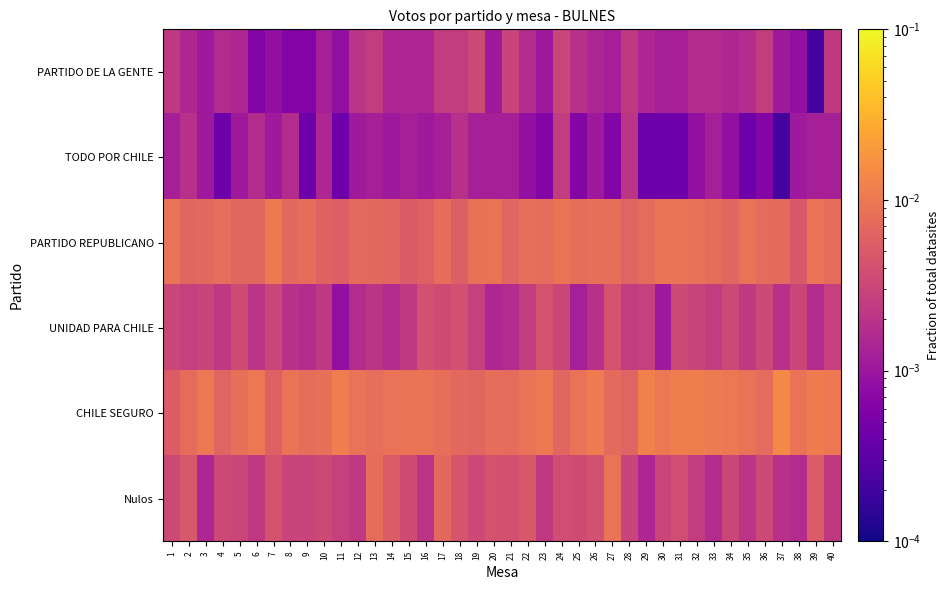

Reading right to left, transcribe all the data shown in this chart.

PARTIDO DE LA GENTE: 40=0.0	39=0.0	38=0.0	37=0.0	36=0.0	35=0.0	34=0.0	33=0.0	32=0.0	31=0.0	30=0.0	29=0.0	28=0.0	27=0.0	26=0.0	25=0.0	24=0.0	23=0.0	22=0.0	21=0.0	20=0.0	19=0.0	18=0.0	17=0.0	16=0.0	15=0.0	14=0.0	13=0.0	12=0.0	11=0.0	10=0.0	9=0.0	8=0.0	7=0.0	6=0.0	5=0.0	4=0.0	3=0.0	2=0.0	1=0.0
TODO POR CHILE: 40=0.0	39=0.0	38=0.0	37=0.0	36=0.0	35=0.0	34=0.0	33=0.0	32=0.0	31=0.0	30=0.0	29=0.0	28=0.0	27=0.0	26=0.0	25=0.0	24=0.0	23=0.0	22=0.0	21=0.0	20=0.0	19=0.0	18=0.0	17=0.0	16=0.0	15=0.0	14=0.0	13=0.0	12=0.0	11=0.0	10=0.0	9=0.0	8=0.0	7=0.0	6=0.0	5=0.0	4=0.0	3=0.0	2=0.0	1=0.0
PARTIDO REPUBLICANO: 40=0.0	39=0.0	38=0.0	37=0.0	36=0.0	35=0.0	34=0.0	33=0.0	32=0.0	31=0.0	30=0.0	29=0.0	28=0.0	27=0.0	26=0.0	25=0.0	24=0.0	23=0.0	22=0.0	21=0.0	20=0.0	19=0.0	18=0.0	17=0.0	16=0.0	15=0.0	14=0.0	13=0.0	12=0.0	11=0.0	10=0.0	9=0.0	8=0.0	7=0.0	6=0.0	5=0.0	4=0.0	3=0.0	2=0.0	1=0.0
UNIDAD PARA CHILE: 40=0.0	39=0.0	38=0.0	37=0.0	36=0.0	35=0.0	34=0.0	33=0.0	32=0.0	31=0.0	30=0.0	29=0.0	28=0.0	27=0.0	26=0.0	25=0.0	24=0.0	23=0.0	22=0.0	21=0.0	20=0.0	19=0.0	18=0.0	17=0.0	16=0.0	15=0.0	14=0.0	13=0.0	12=0.0	11=0.0	10=0.0	9=0.0	8=0.0	7=0.0	6=0.0	5=0.0	4=0.0	3=0.0	2=0.0	1=0.0
CHILE SEGURO: 40=0.0	39=0.0	38=0.0	37=0.0	36=0.0	35=0.0	34=0.0	33=0.0	32=0.0	31=0.0	30=0.0	29=0.0	28=0.0	27=0.0	26=0.0	25=0.0	24=0.0	23=0.0	22=0.0	21=0.0	20=0.0	19=0.0	18=0.0	17=0.0	16=0.0	15=0.0	14=0.0	13=0.0	12=0.0	11=0.0	10=0.0	9=0.0	8=0.0	7=0.0	6=0.0	5=0.0	4=0.0	3=0.0	2=0.0	1=0.0
Nulos: 40=0.0	39=0.0	38=0.0	37=0.0	36=0.0	35=0.0	34=0.0	33=0.0	32=0.0	31=0.0	30=0.0	29=0.0	28=0.0	27=0.0	26=0.0	25=0.0	24=0.0	23=0.0	22=0.0	21=0.0	20=0.0	19=0.0	18=0.0	17=0.0	16=0.0	15=0.0	14=0.0	13=0.0	12=0.0	11=0.0	10=0.0	9=0.0	8=0.0	7=0.0	6=0.0	5=0.0	4=0.0	3=0.0	2=0.0	1=0.0